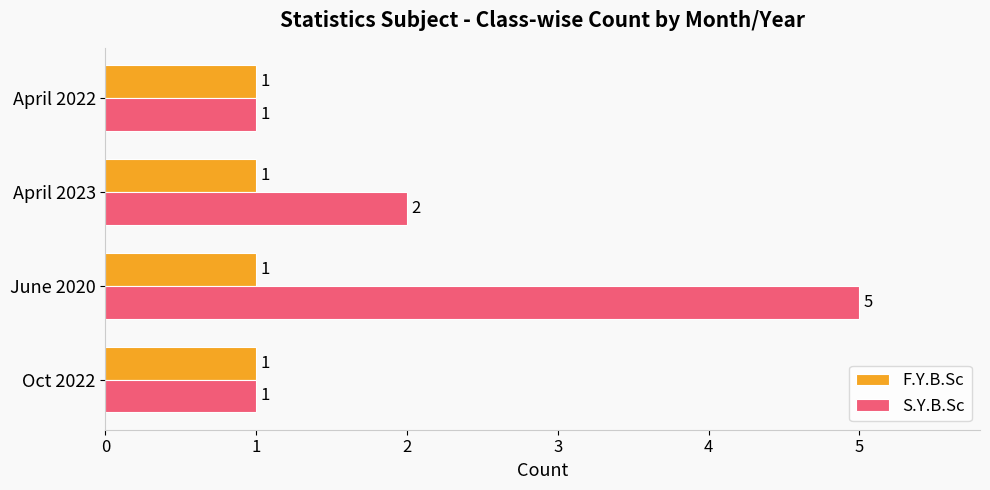

Which category has the highest value across all series?

June 2020